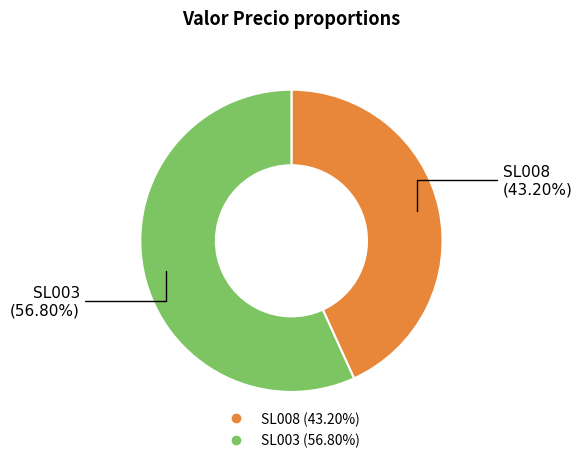

How many segments does this pie chart have?

2